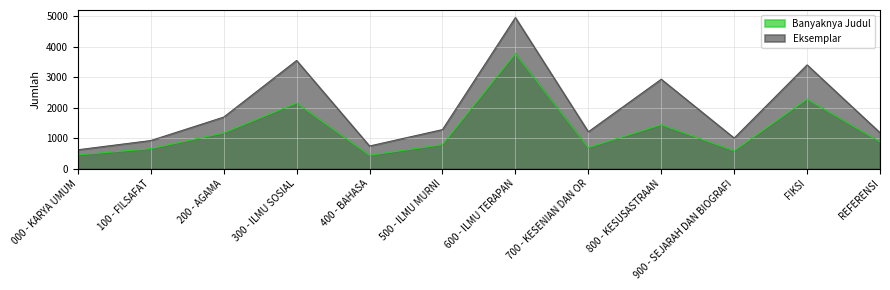

Count the number of data series in this chart.

2